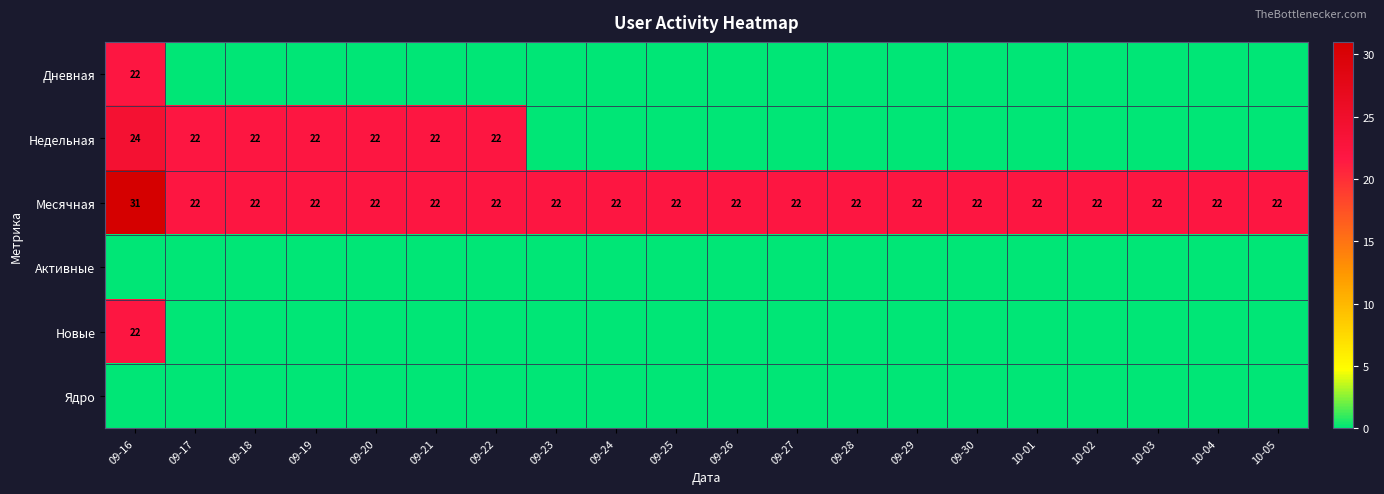

How many Месячная values are between 22 and 23?

19